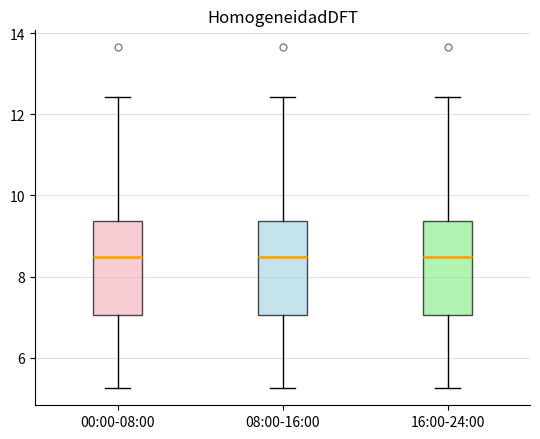

Where is the lower edge of the box for 16:00-24:00 on the y-axis? The values are not printed on the chart, so give them approximately, as read against the axis.

7.0